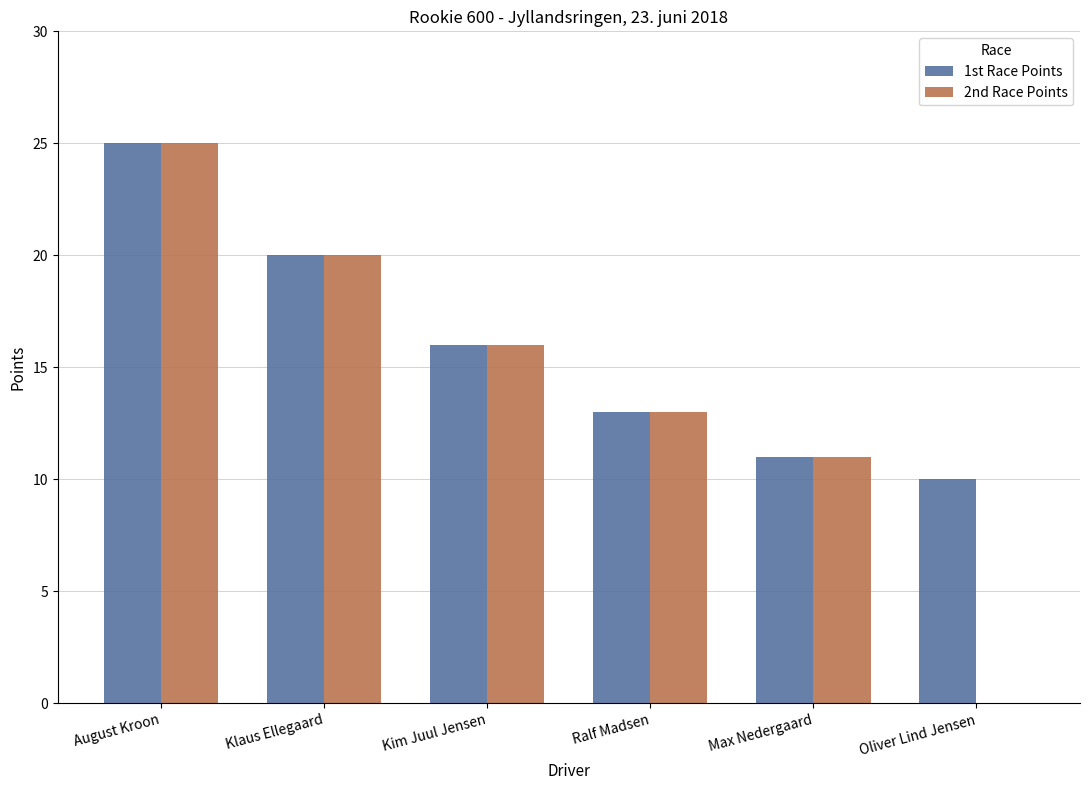

What is the greatest value displayed?

25